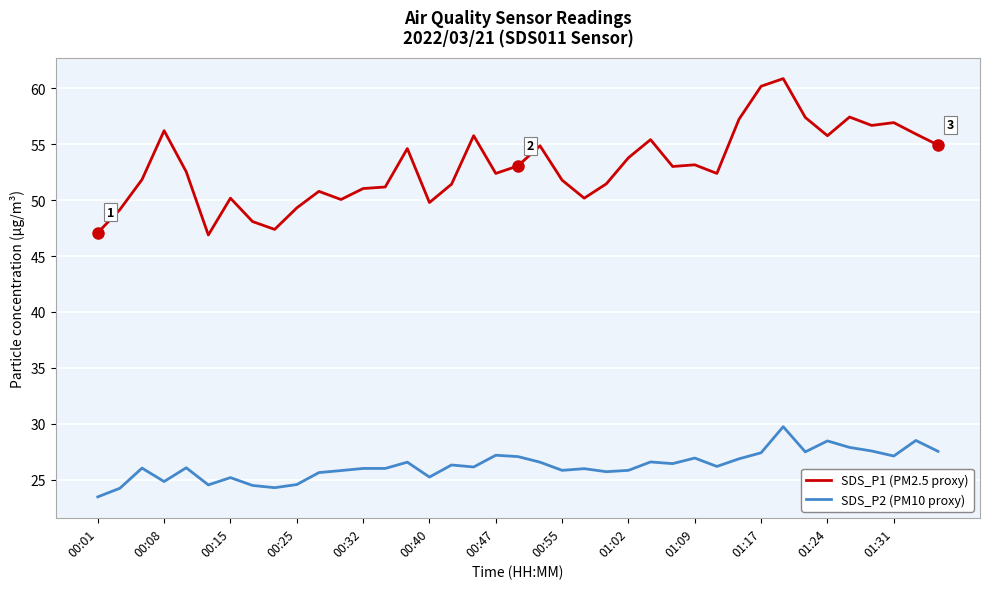

What is the smallest value displayed?

23.5